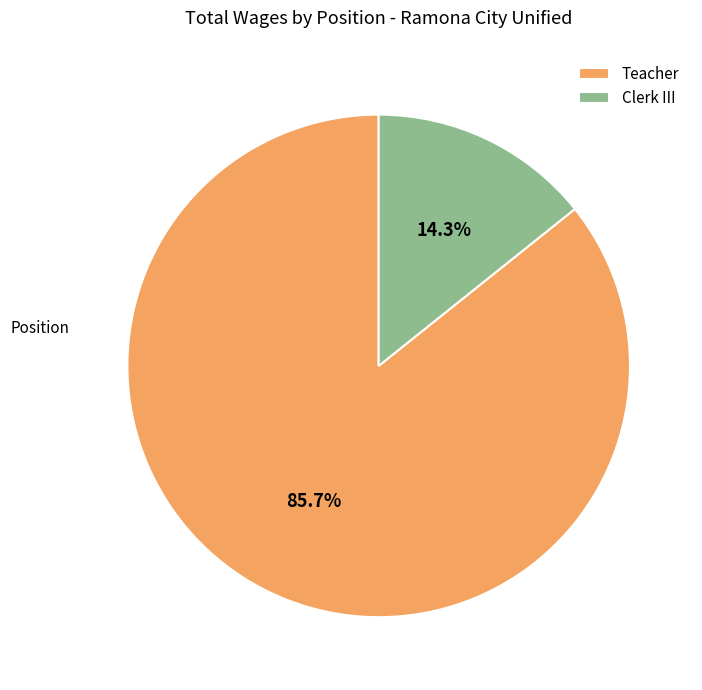

True or false: Teacher accounts for 99% of the total.

False